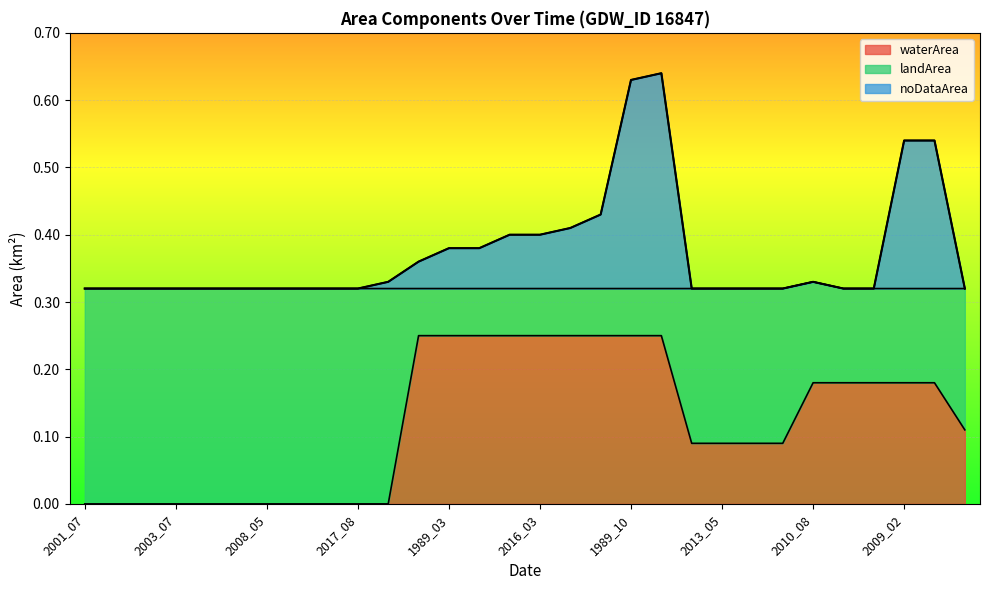

What is the difference between the noDataArea values at 2016_03 and 2010_08?

0.1